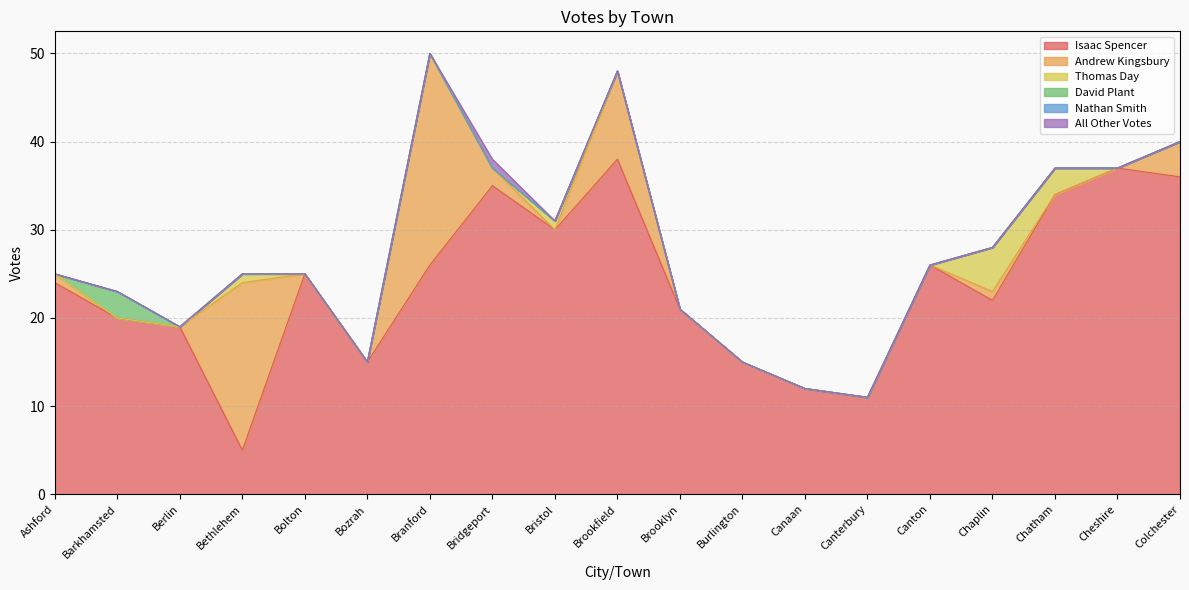

What is the sum of the Isaac Spencer values at Bozrah and Berlin?

34